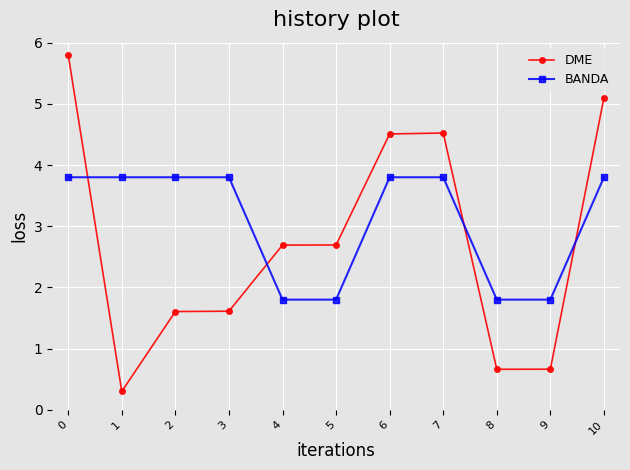

How many categories are shown in the chart?

11